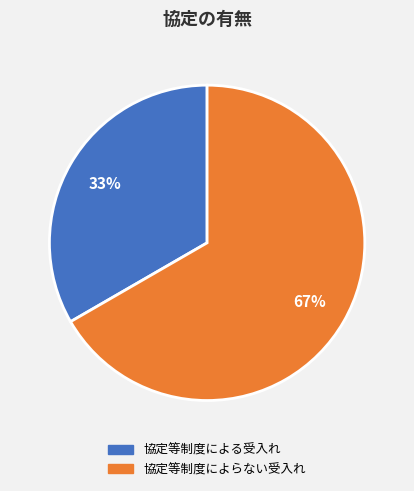

The 協定等制度によらない受入れ slice represents 67% of the pie. True or false?

True